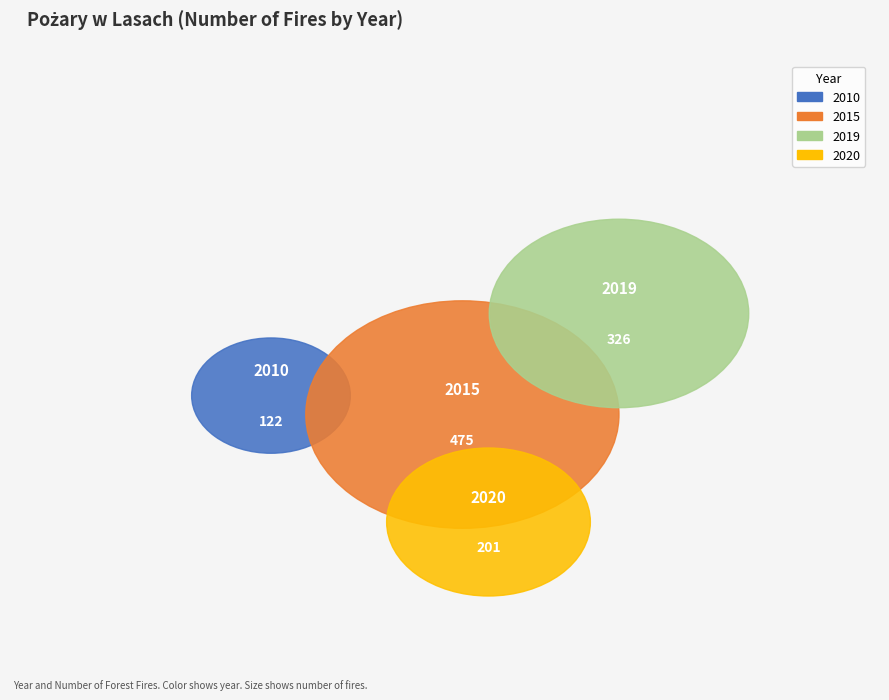

How many slices are in this pie chart?

4